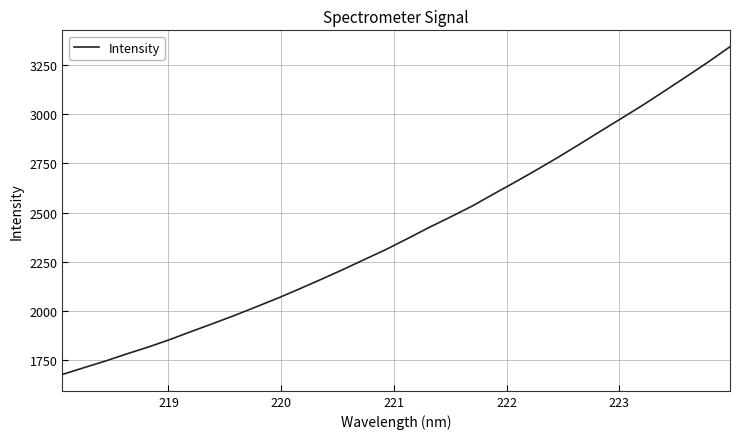

What is the maximum value shown in the chart?

3344.6